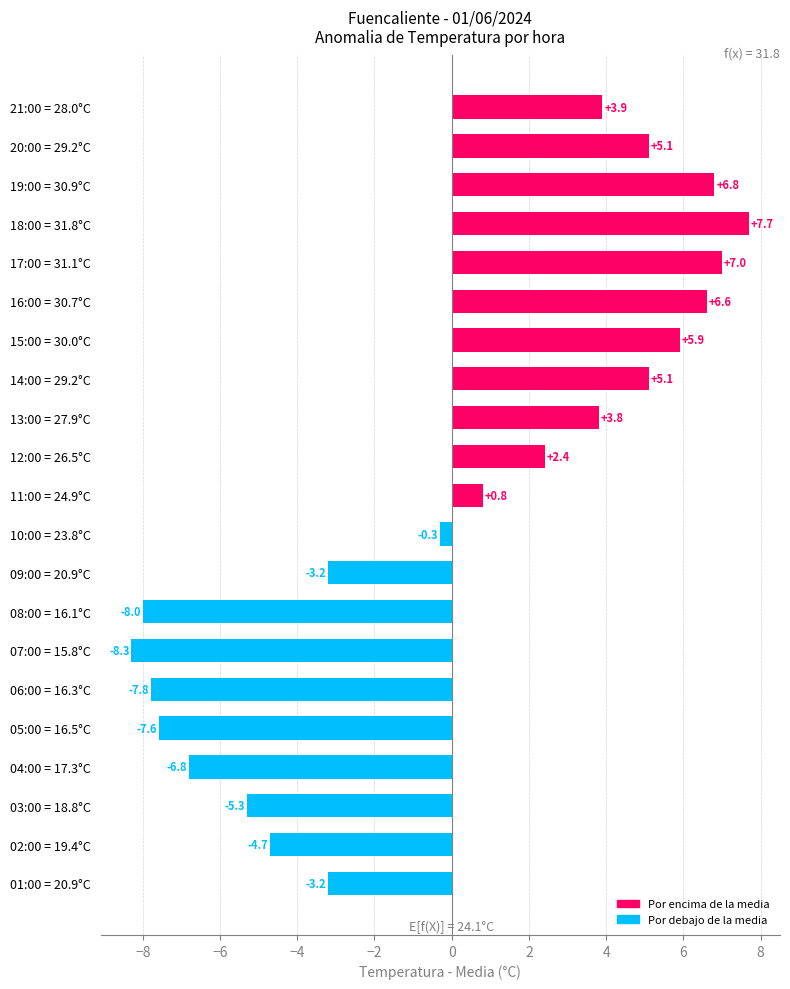

At which category does the chart reach its minimum across all series?

07:00 = 15.8°C